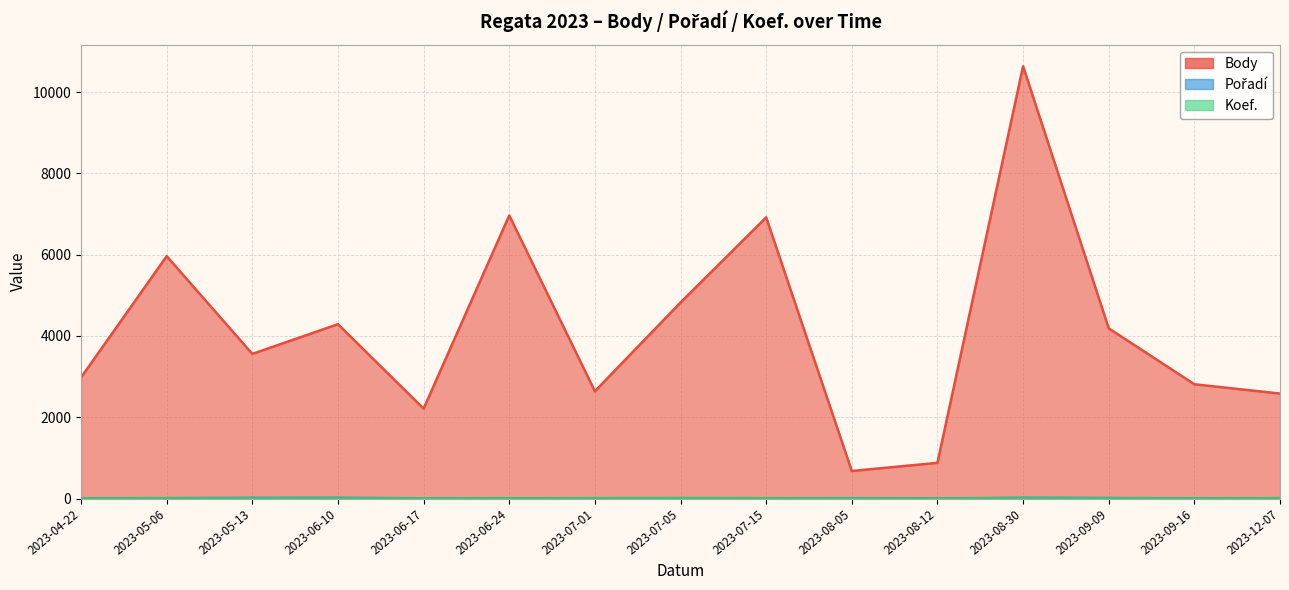

Which category has the highest value across all series?

2023-08-30